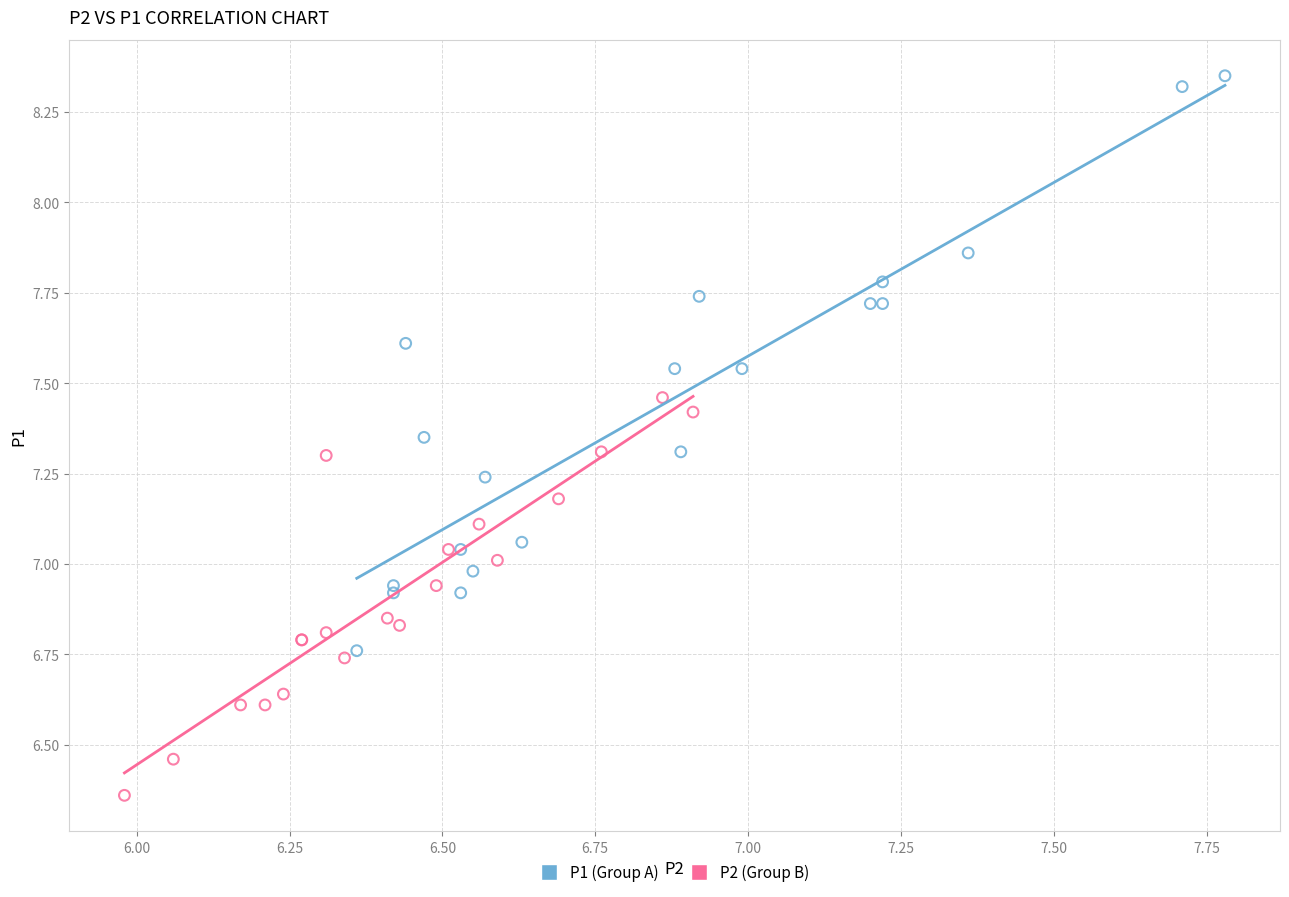

Which series has the widest spread of Y values?

P1 (Group A)